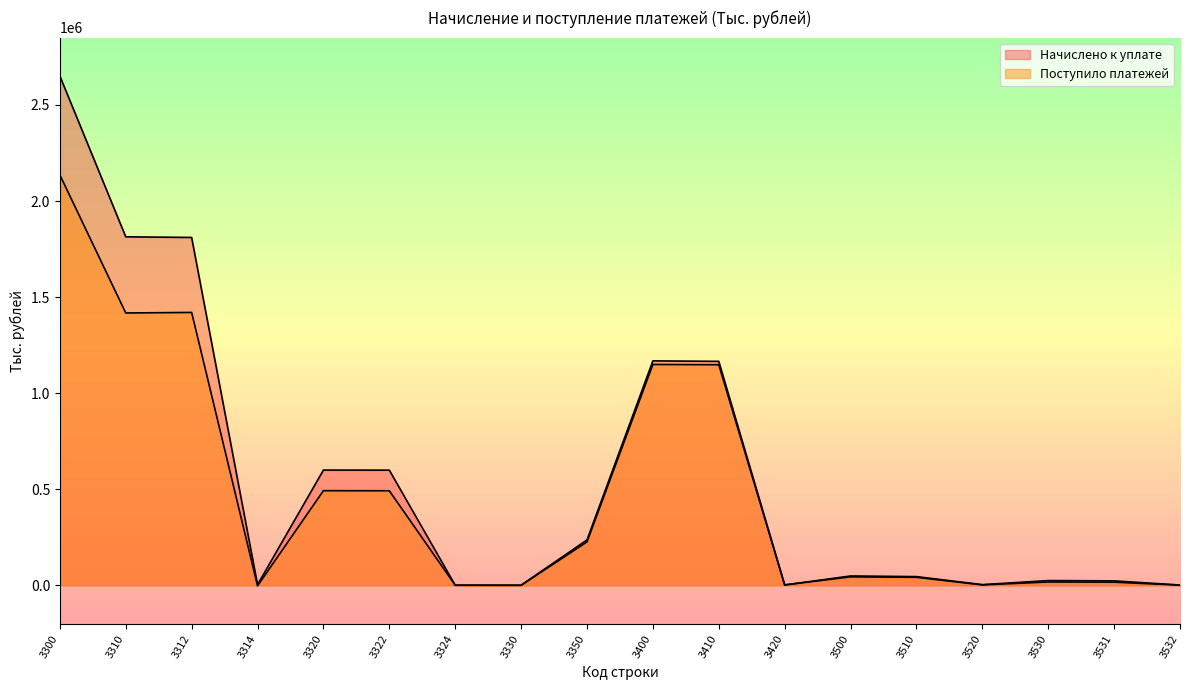

At which label is Поступило платежей closest to 1066550?

3410